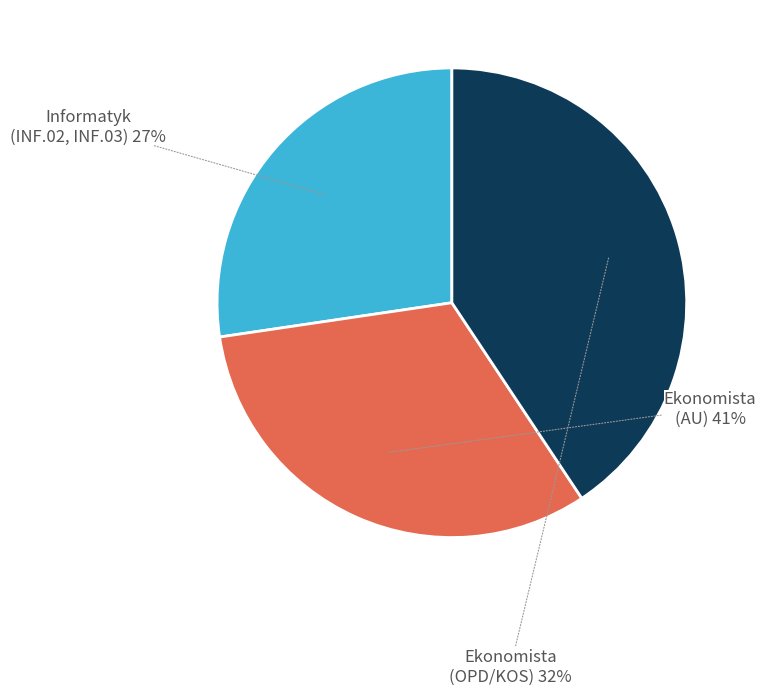

Does INF.03 account for over 50% of the chart?

No